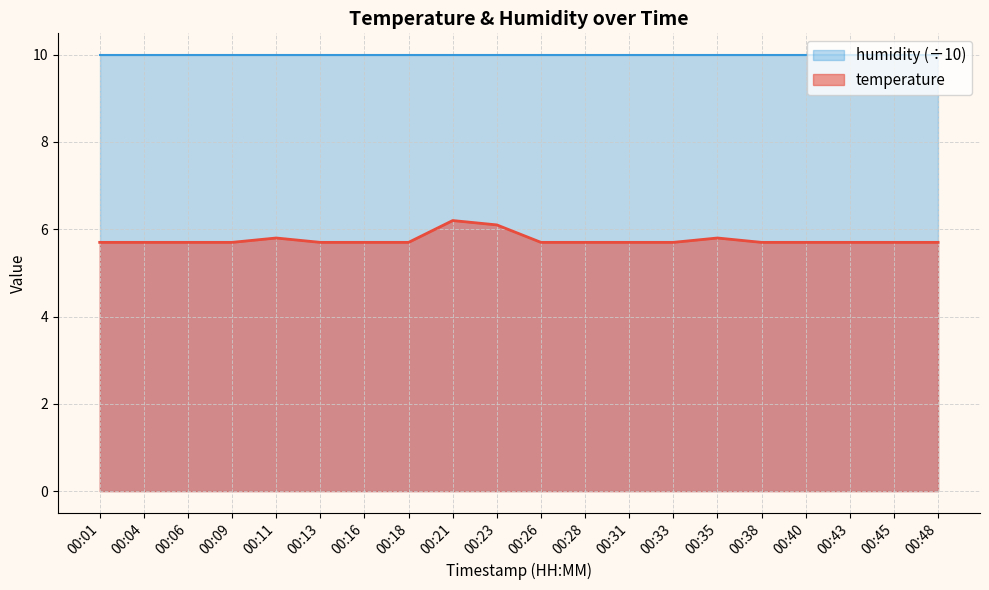

The value at 00:01 is 5.7. True or false?

True